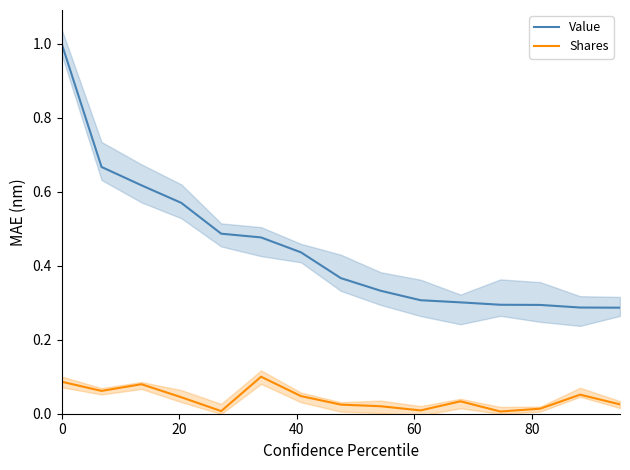

True or false: Value and Shares cross at least once.

False